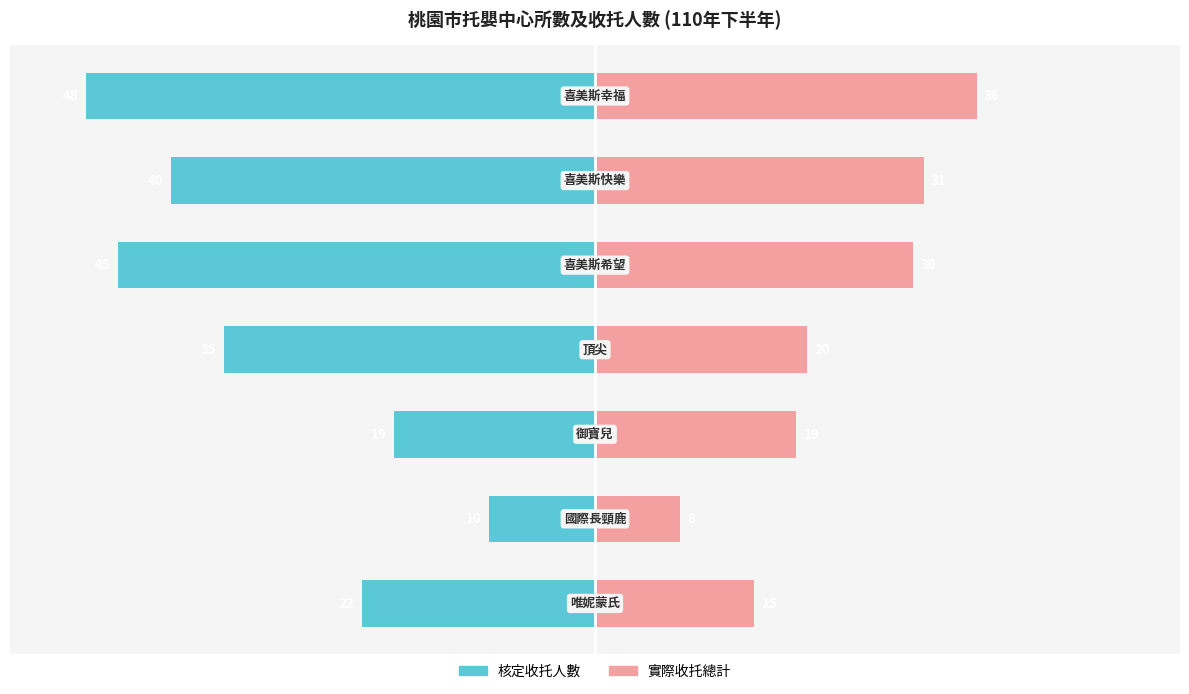

How many bars are there in total?

14